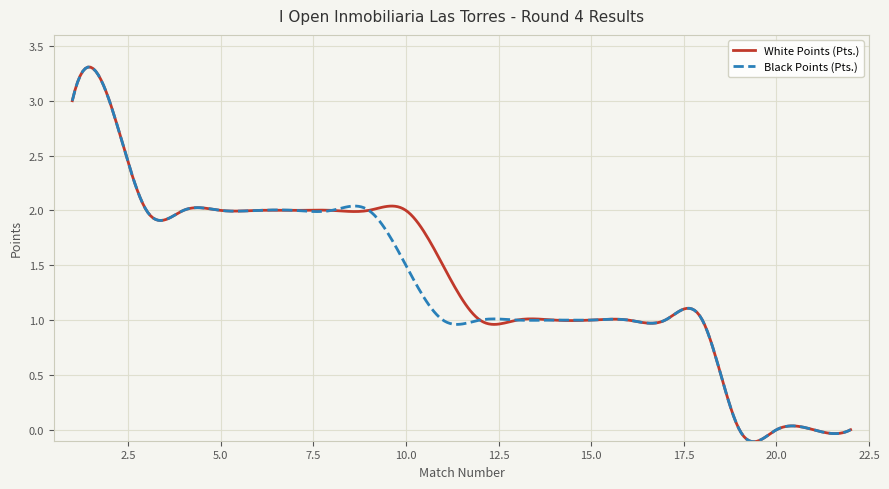

True or false: Black Points (Pts.) and White Points (Pts.) cross at least once.

True